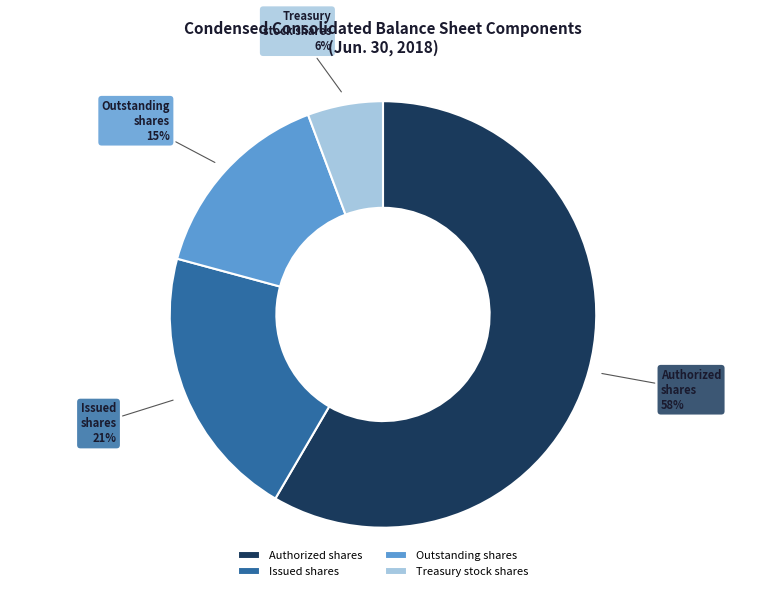

What is the largest slice in the pie chart?

Authorized shares